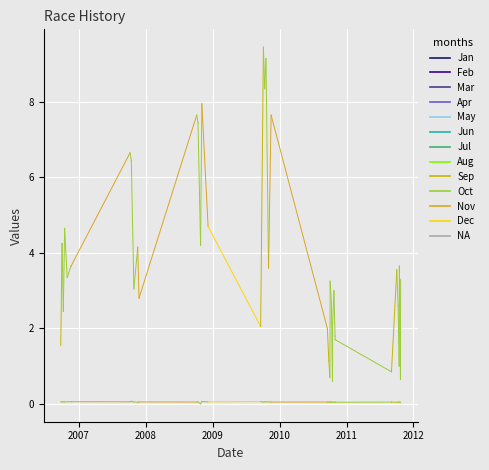

Is this an area chart (filled region under the line)?

No